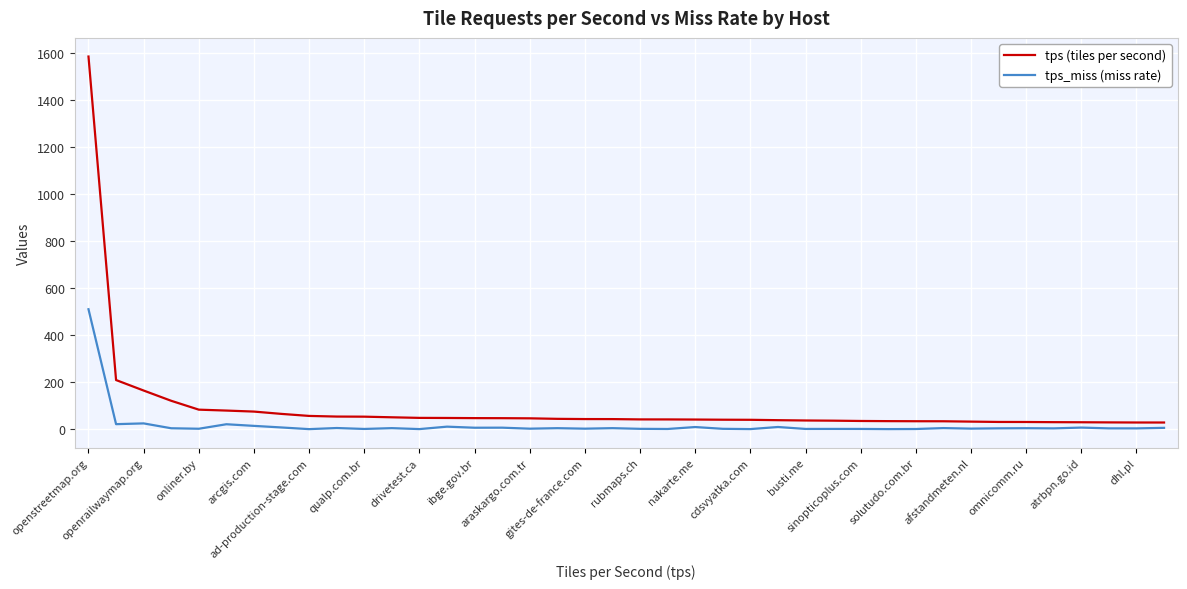

What are all the series names shown in the legend?

tps (tiles per second), tps_miss (miss rate)